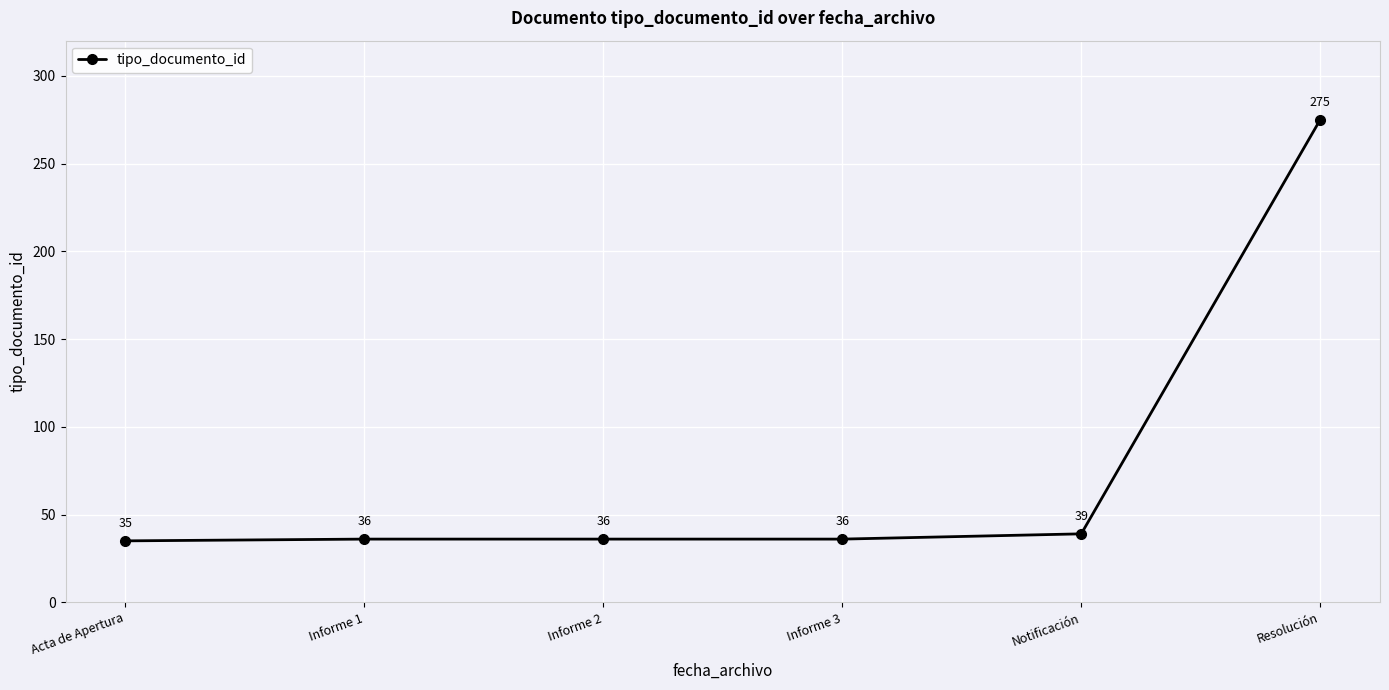

What is the change in value from Informe 1 to Resolución?

+239